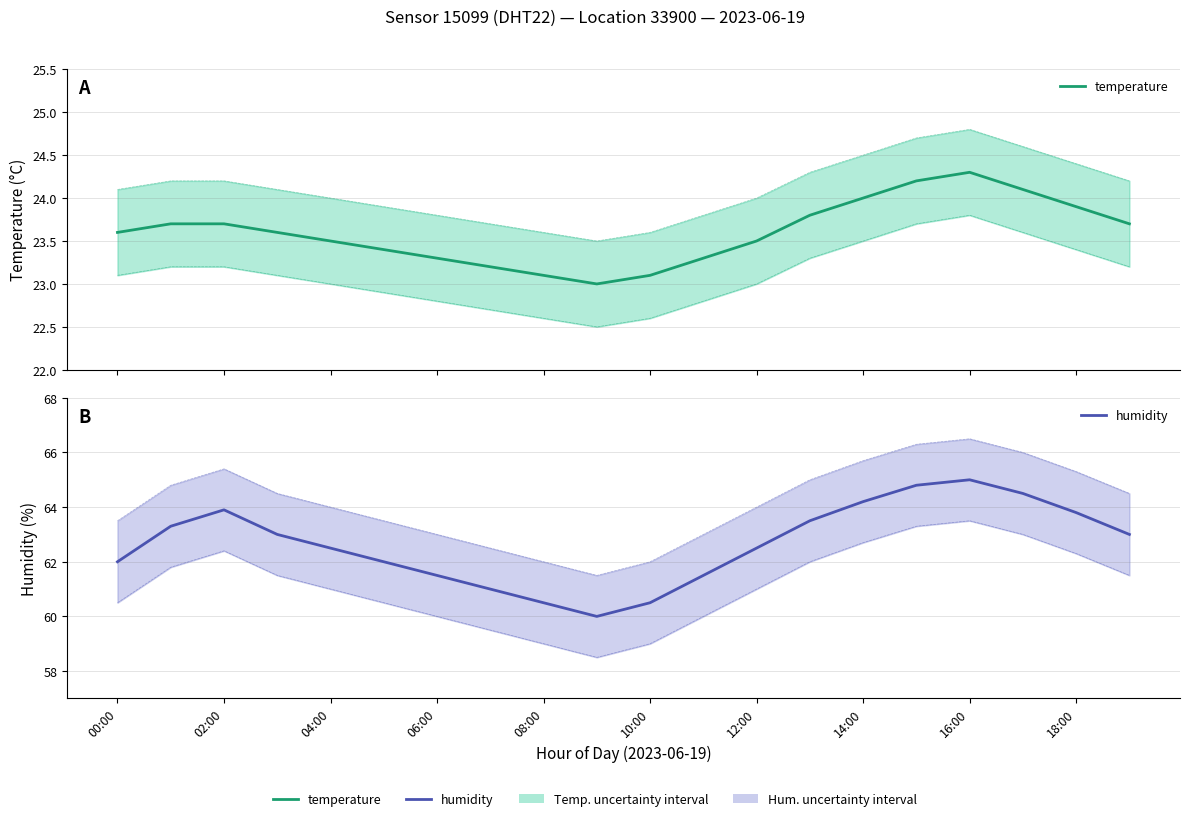

What is the label of the 1st point from the right?

19